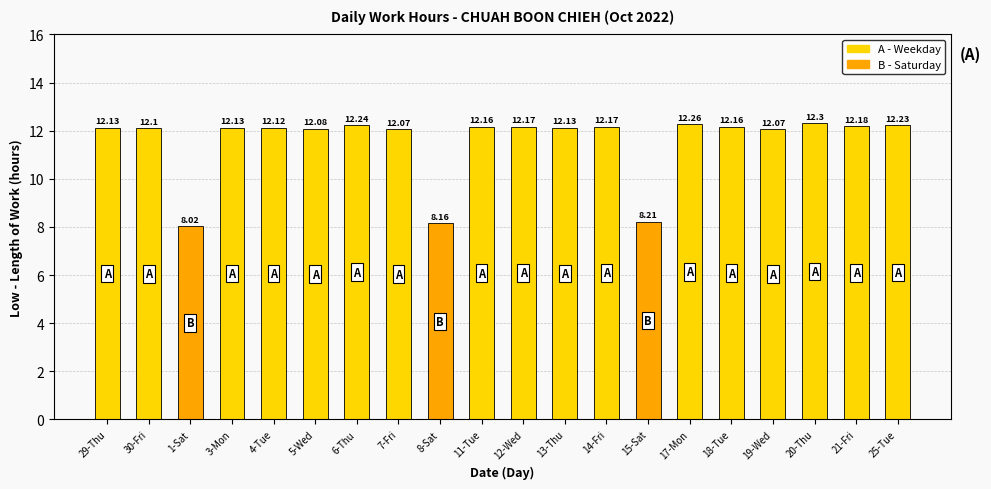

At which category does the chart reach its peak across all series?

20-Thu